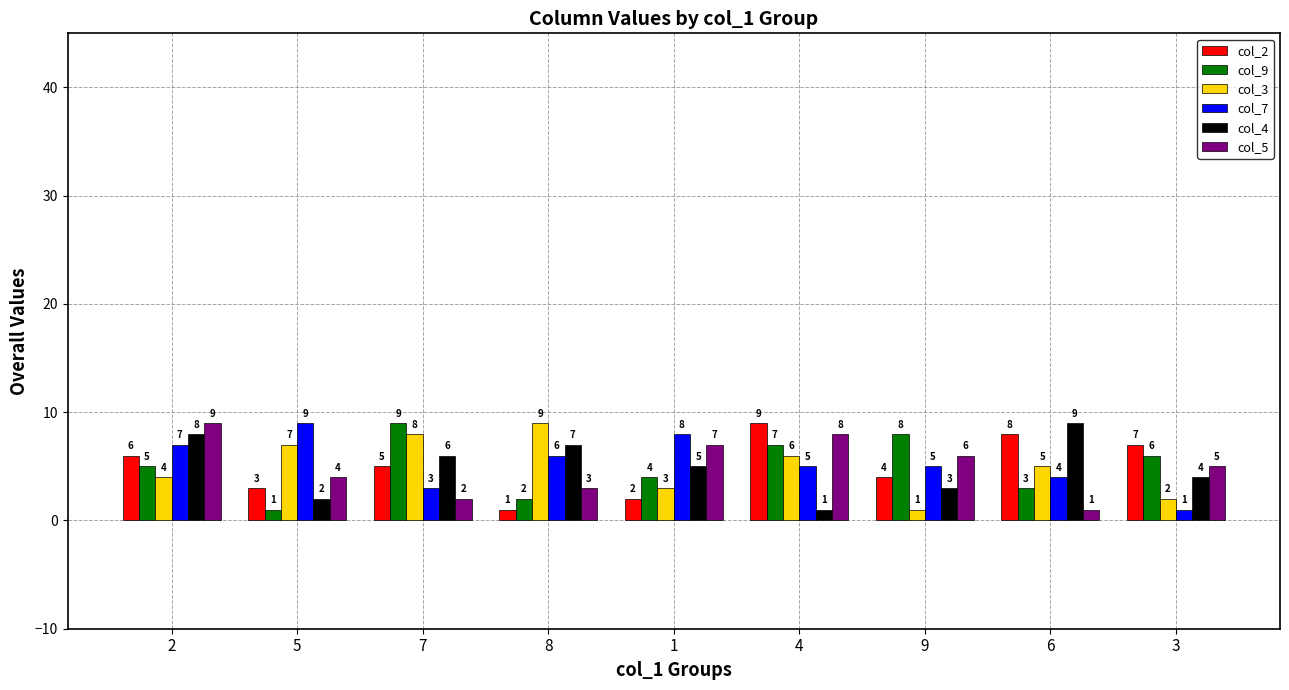

At which category is the sum across all series the highest?

2